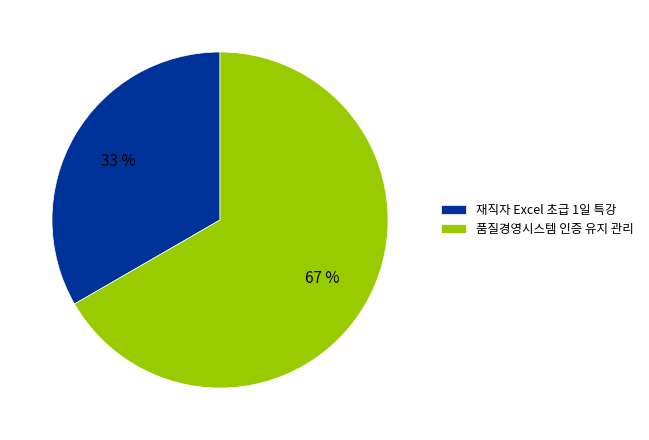

Which category accounts for the majority?

품질경영시스템 인증 유지 관리